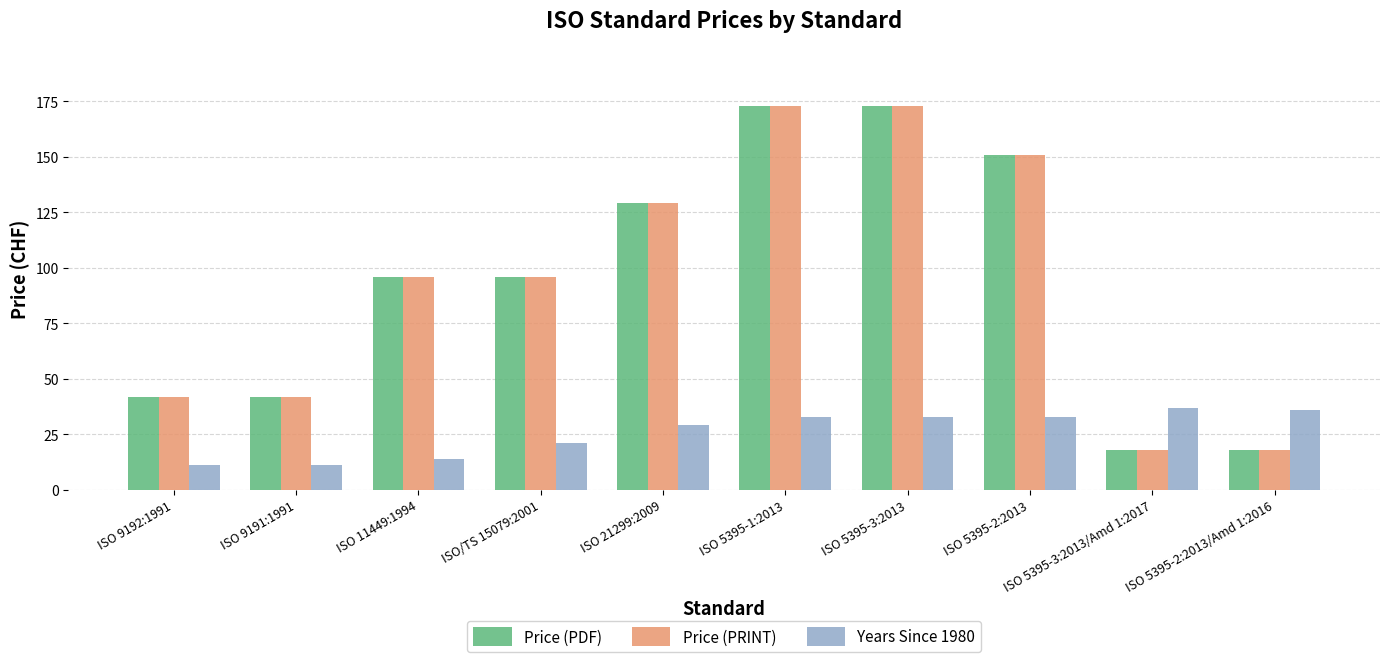

What is the label of the 8th bar from the right?

ISO 11449:1994